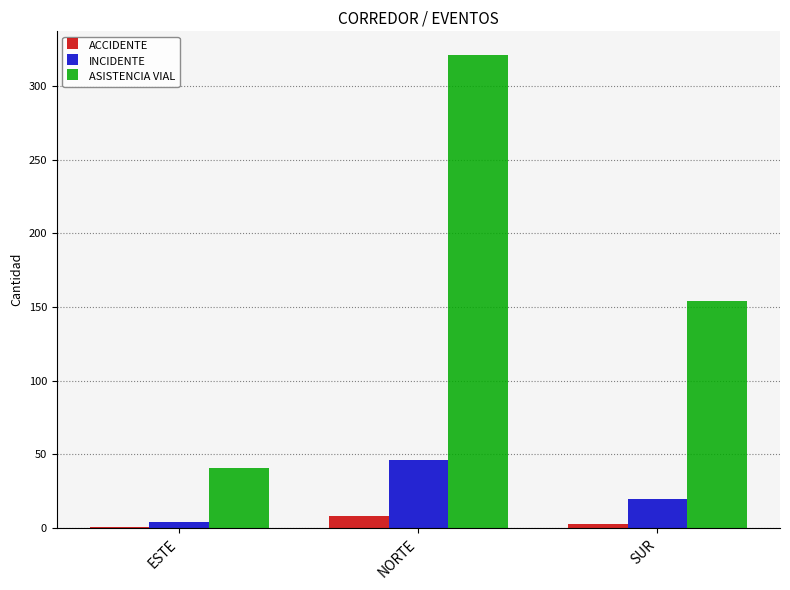

What is the average value of the INCIDENTE series?

23